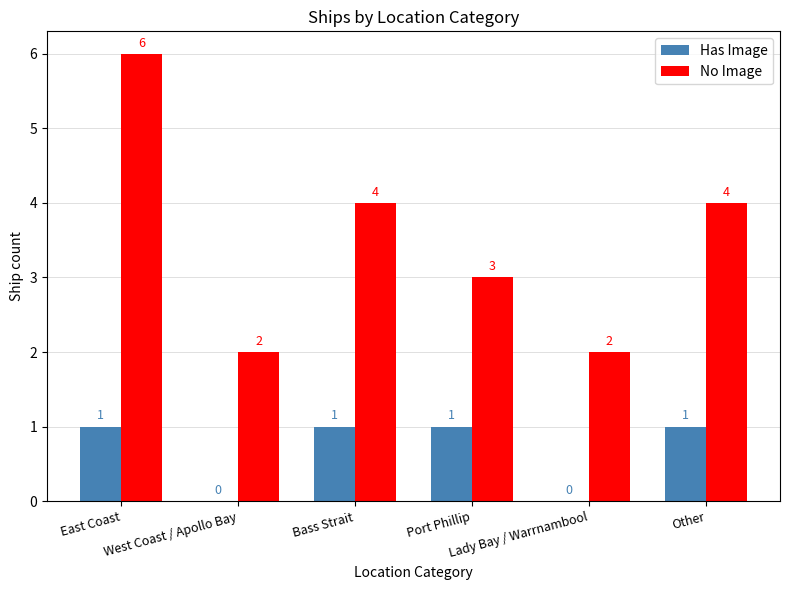

Reading right to left, list all the values displayed in this chart.

Has Image: 1	0	1	1	0	1
No Image: 4	2	3	4	2	6